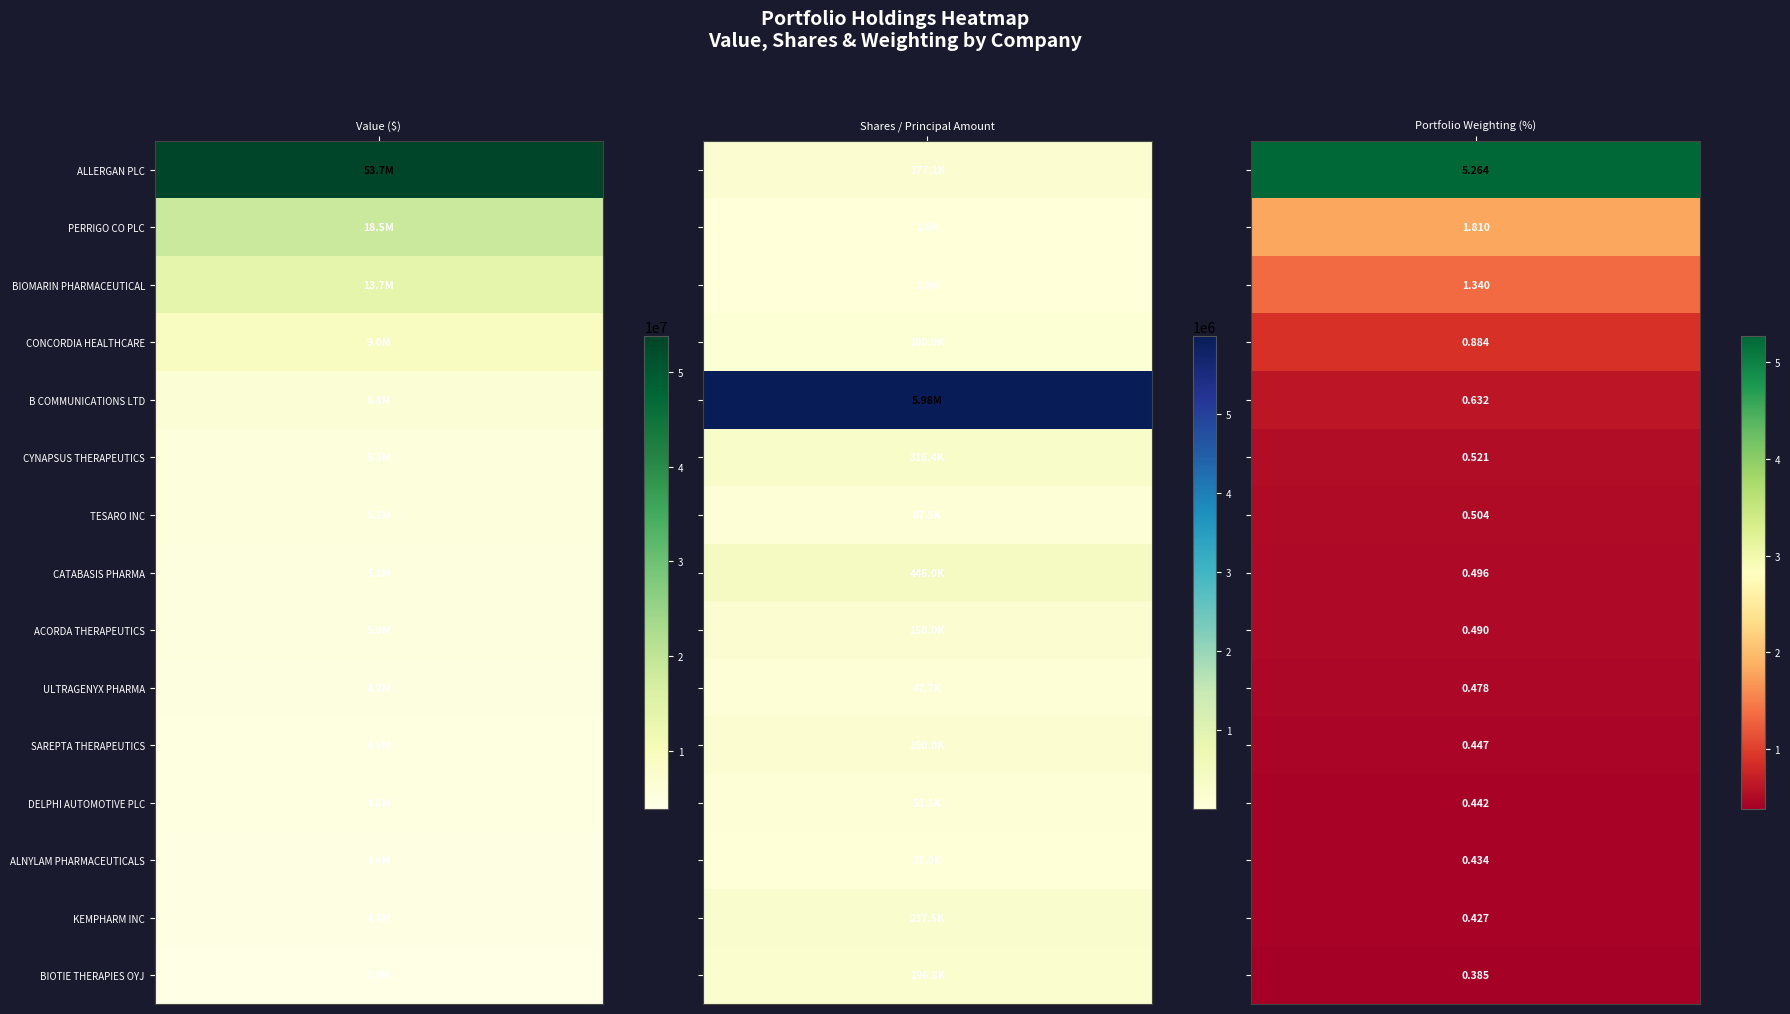

Between 4 and 7, which is larger?

4